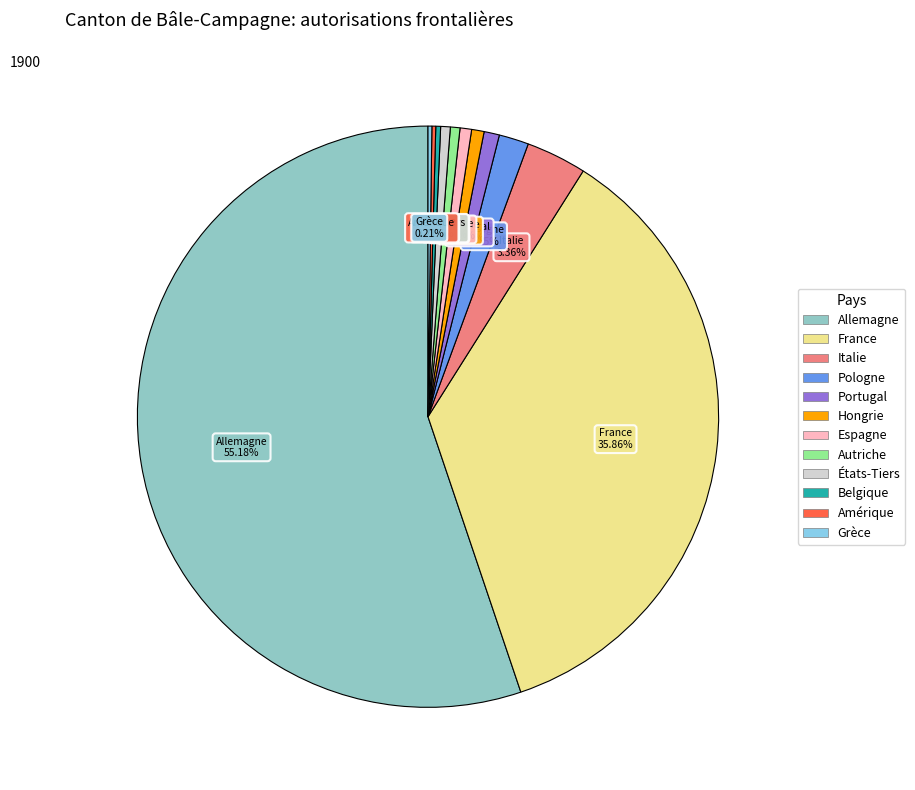

What is the majority slice?

Allemagne